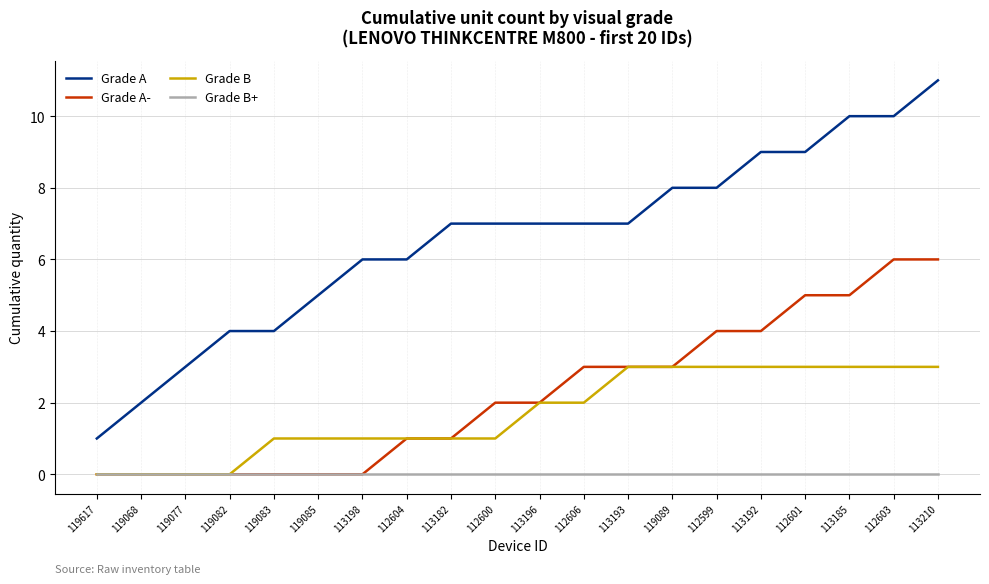

What is the maximum value shown in the chart?

11